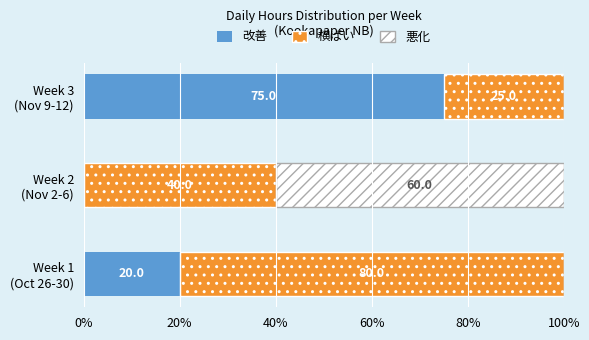

How many categories are shown in the chart?

3